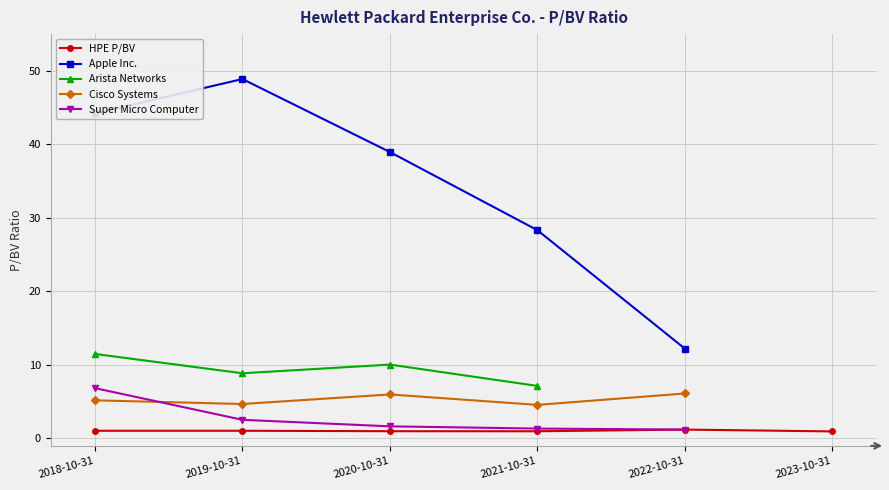

True or false: Apple Inc. has a value of 11.3 at 2018-10-31.

False